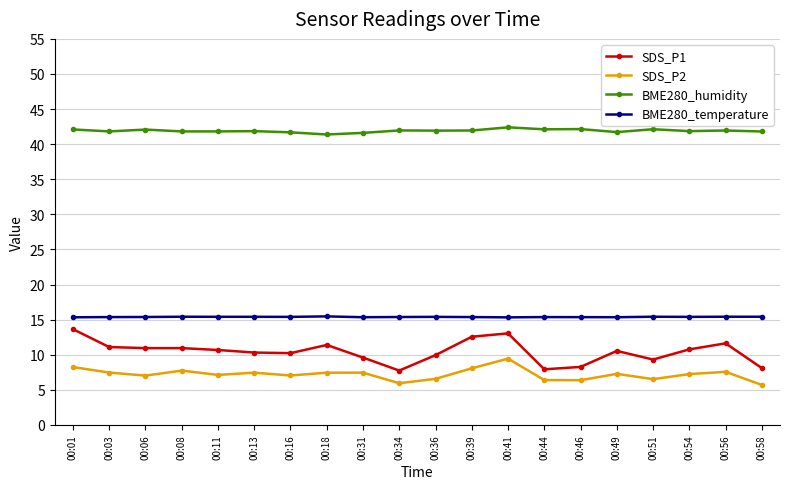

What is the total value across all series at 00:51?

73.4